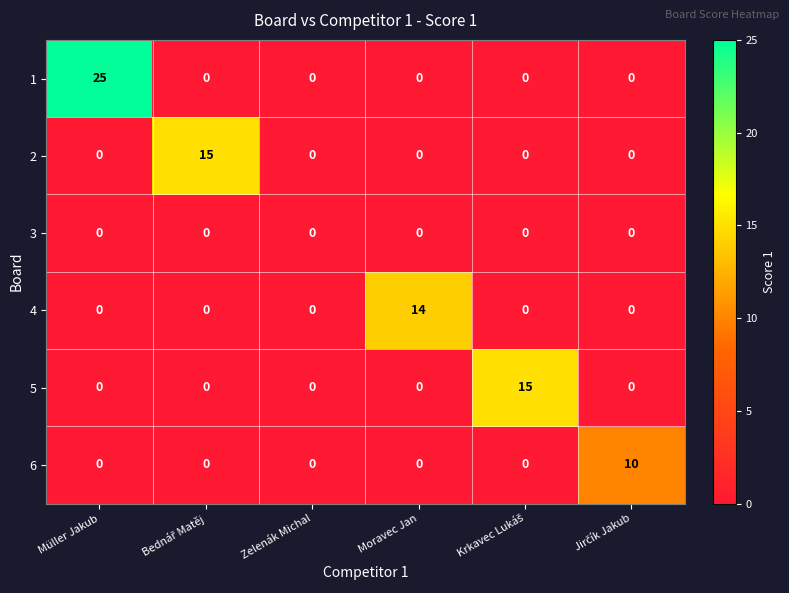

Is it true that 2 equals 0 at Moravec Jan?

True